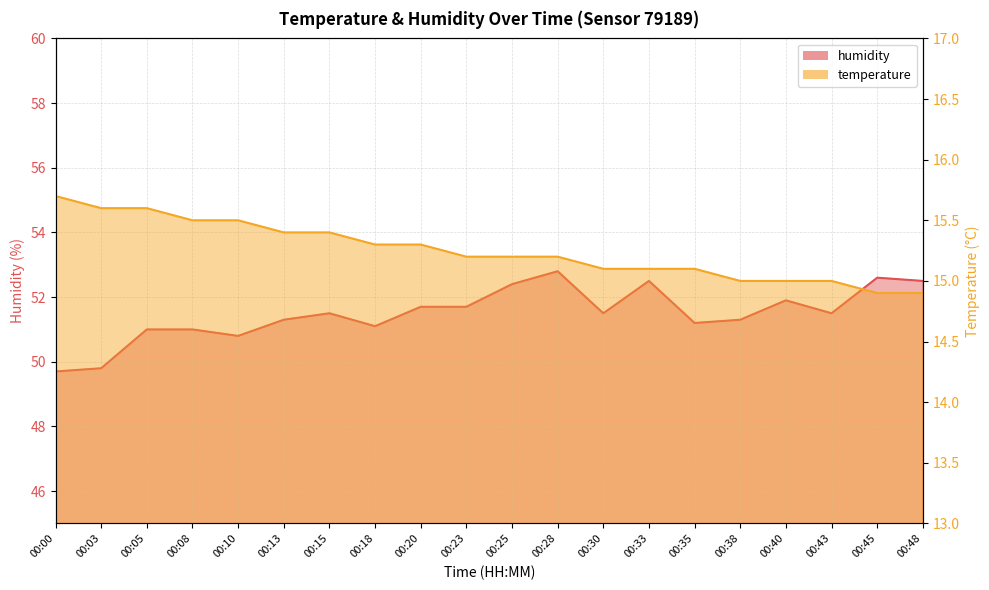

True or false: temperature has a value of 15.6 at 00:05.

True